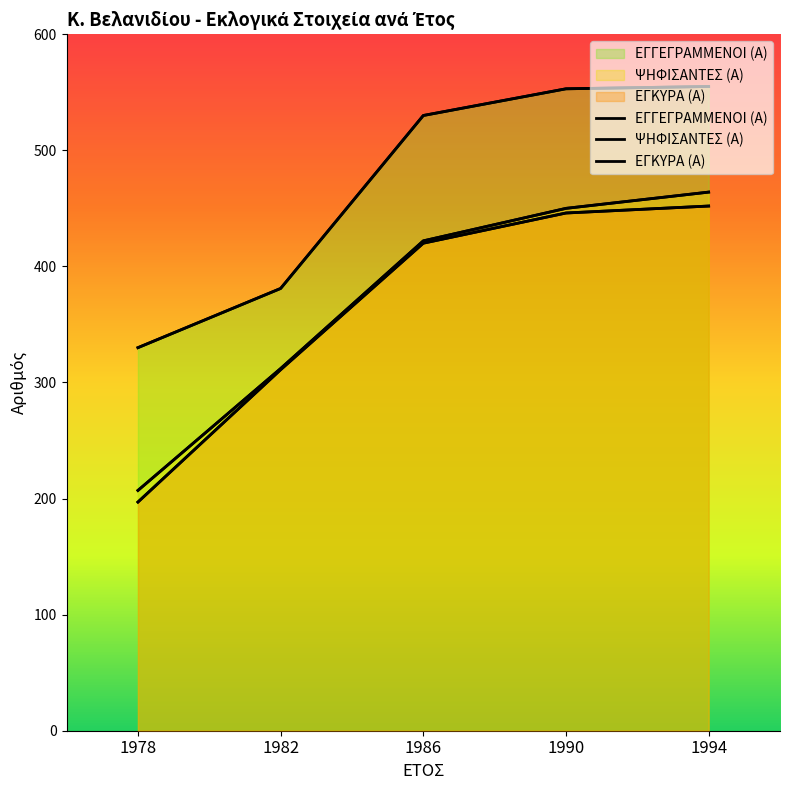

Reading right to left, transcribe all the data shown in this chart.

ΕΓΓΕΓΡΑΜΜΕΝΟΙ (Α): 1994=555	1990=553	1986=530	1982=381	1978=330
ΨΗΦΙΣΑΝΤΕΣ (Α): 1994=464	1990=450	1986=422	1982=312	1978=207
ΕΓΚΥΡΑ (Α): 1994=452	1990=446	1986=420	1982=311	1978=197